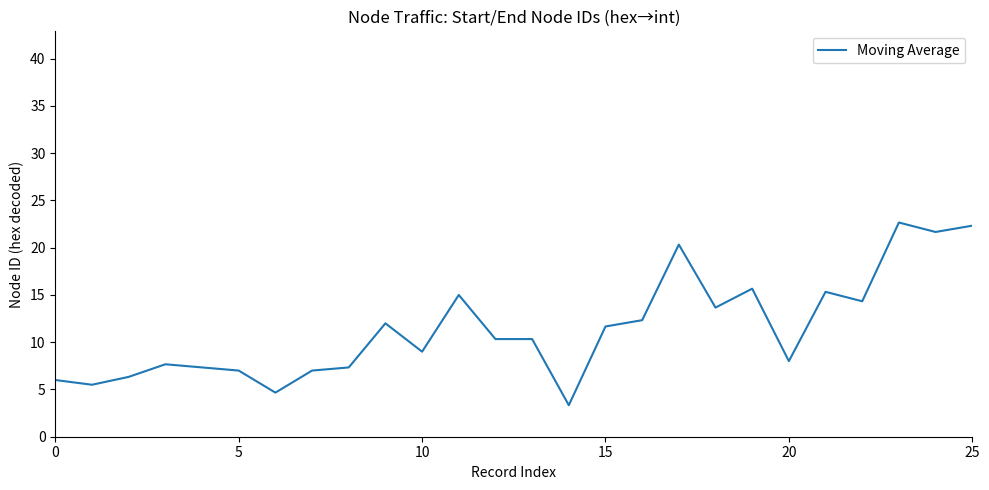

What is the greatest value displayed?

22.7